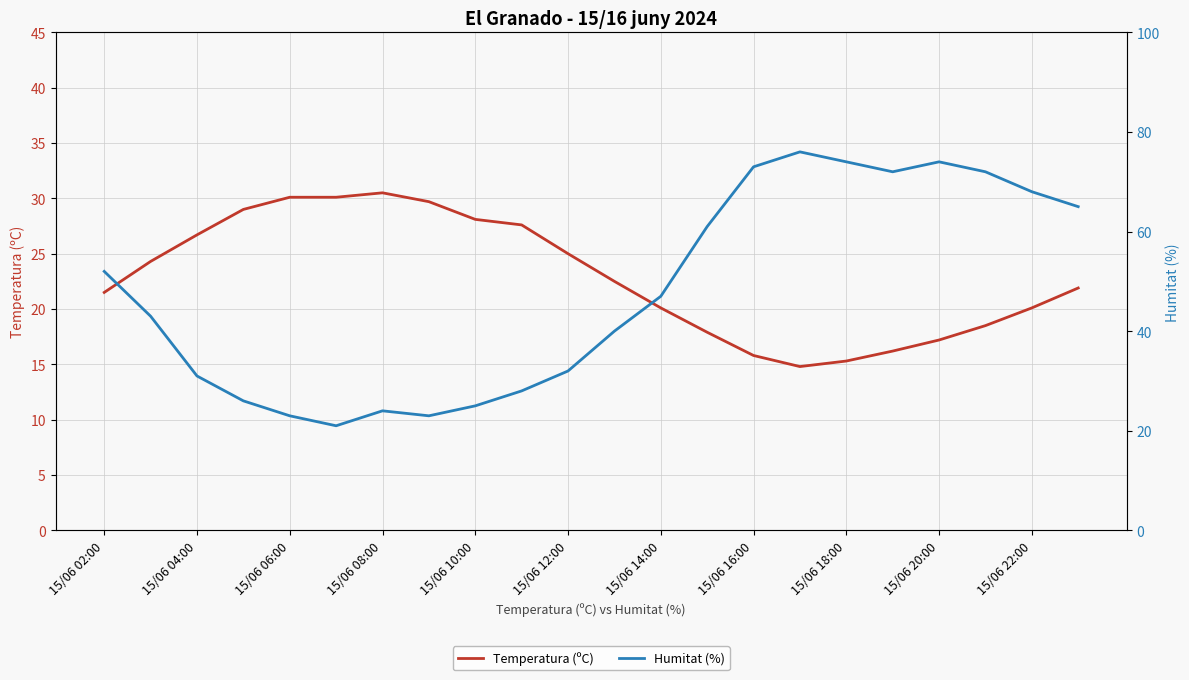

Which series changed the most between 17 and 21?

Humitat (%)